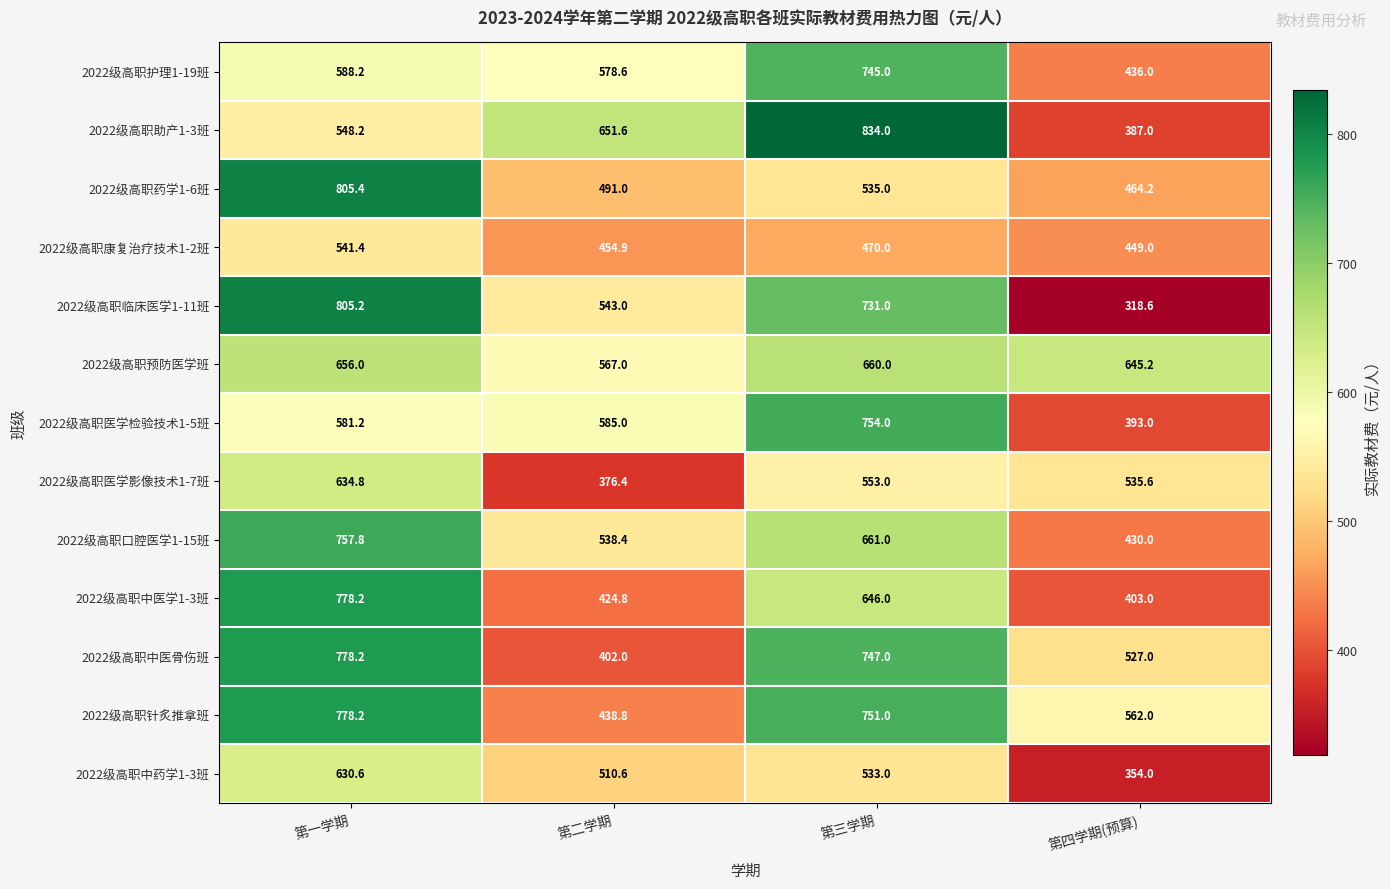

What is the smallest value displayed?

318.6